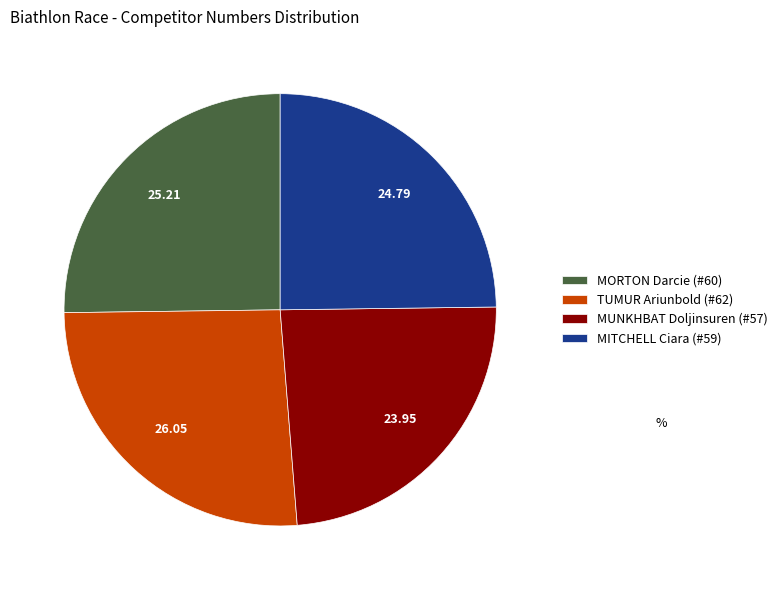

Do MITCHELL Ciara (#59) and MUNKHBAT Doljinsuren (#57) together represent more than half of the pie?

No